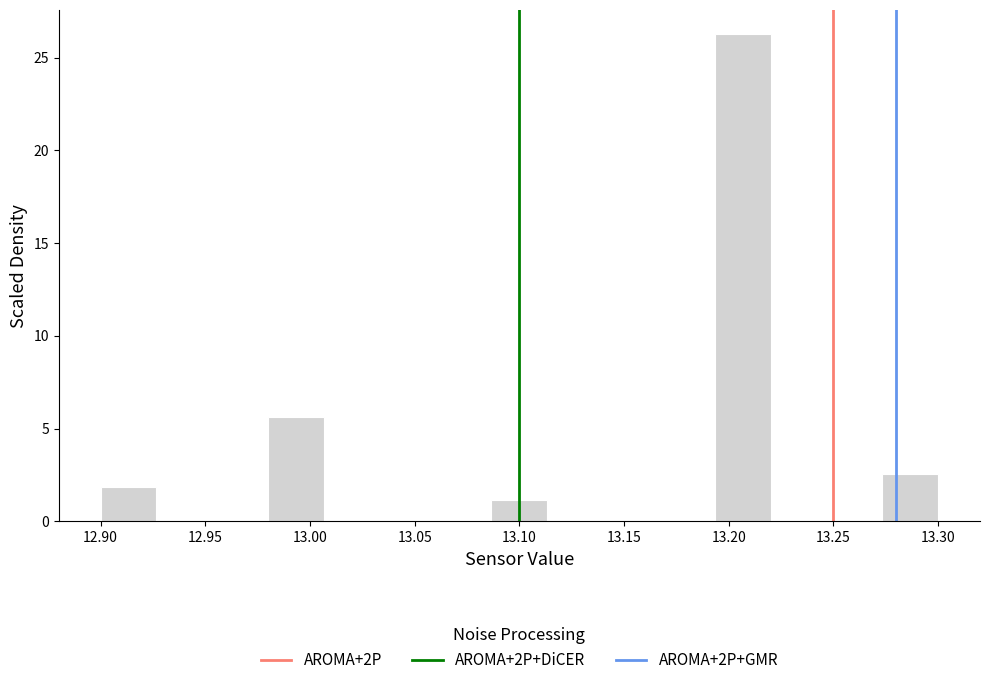

Over which range of the x-axis is the bar tallest?

13.195 to 13.220